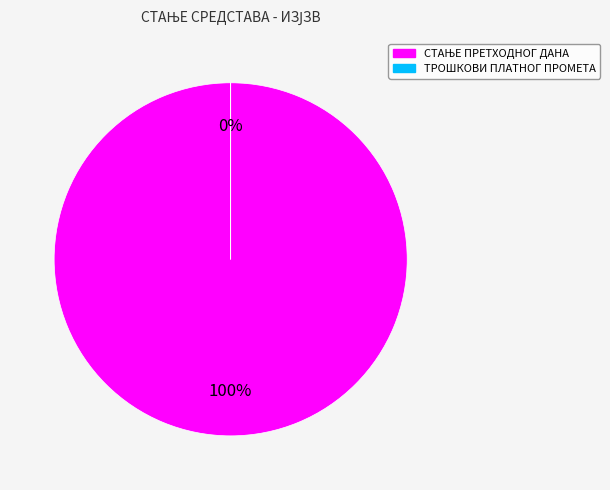

What percentage is the СТАЊЕ ПРЕТХОДНОГ ДАНА slice, to the nearest percent?

100%